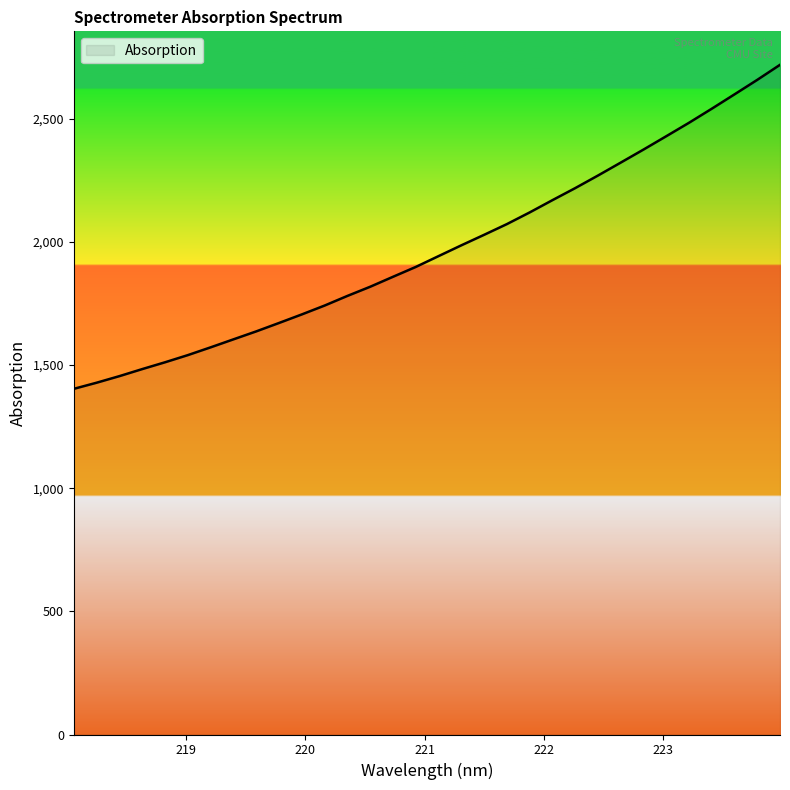

What is the difference between the maximum and minimum values?

1315.8